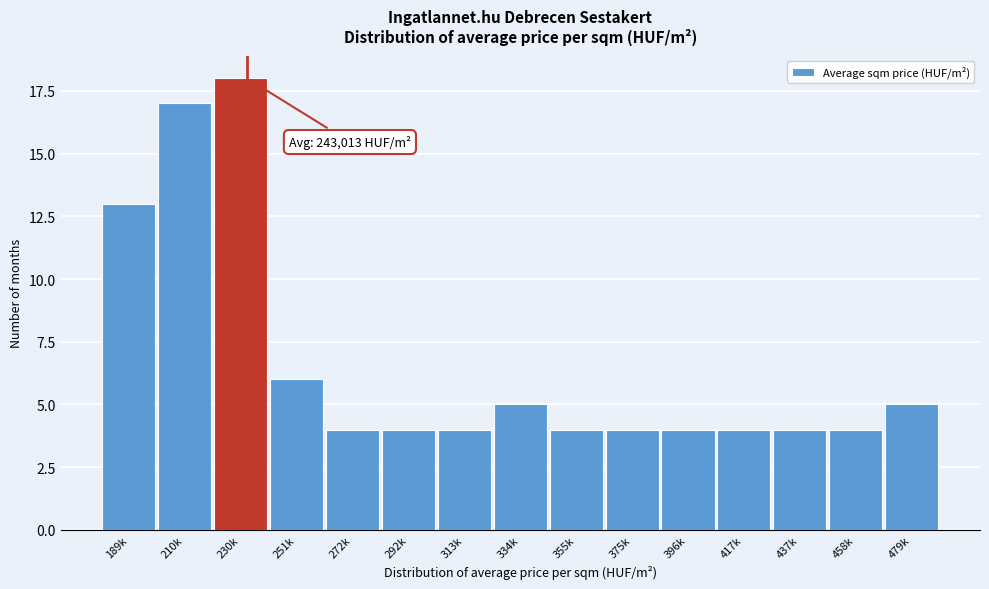

Reading left to right, extract all data points from this chart.

13	17	18	6	4	4	4	5	4	4	4	4	4	4	5